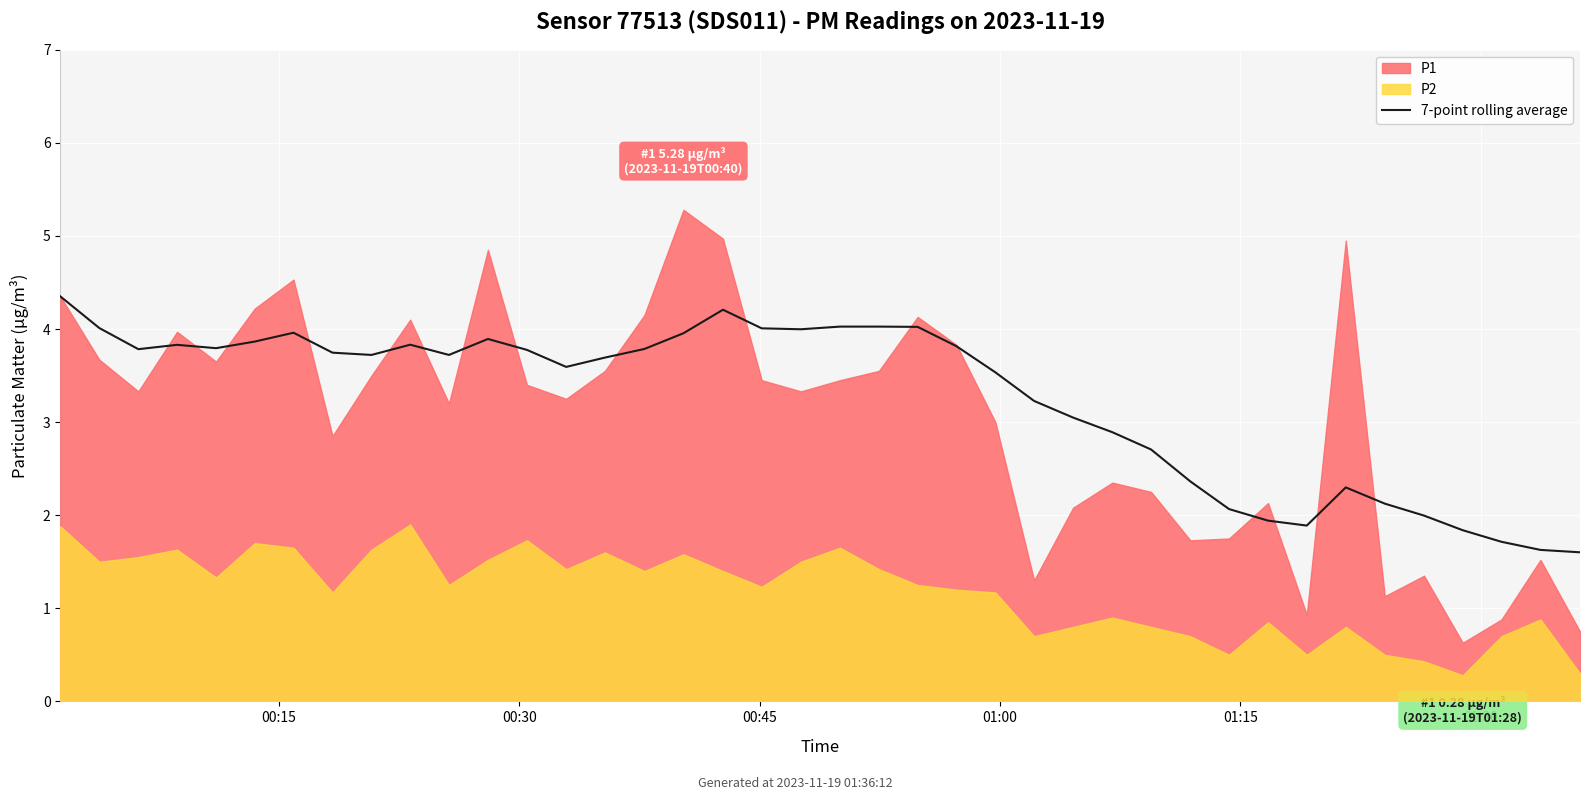

What is the lowest value of the 7-point rolling average series?

1.6